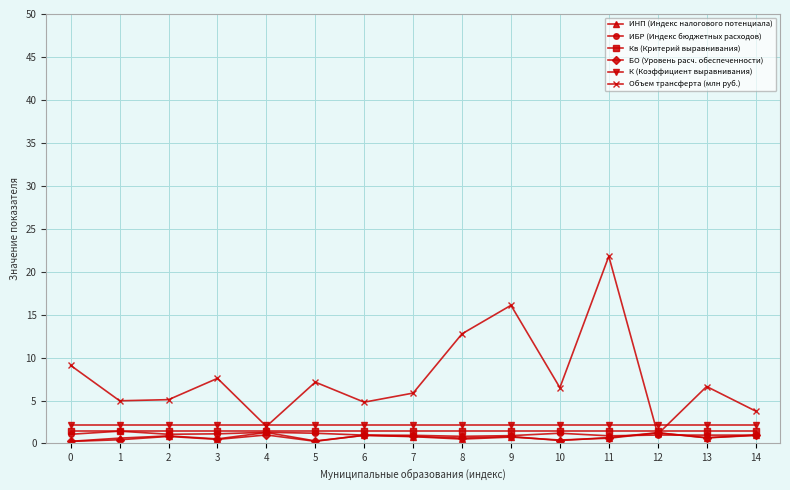

What is the value of the ИНП (Индекс налогового потенциала) point at the 14th from the left?

0.7